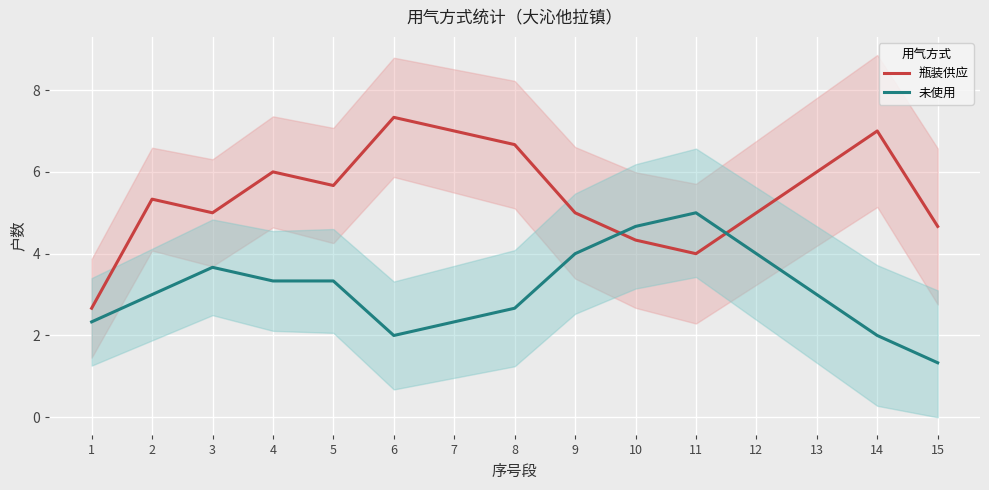

At how many categories does at least one series exceed 4?

14